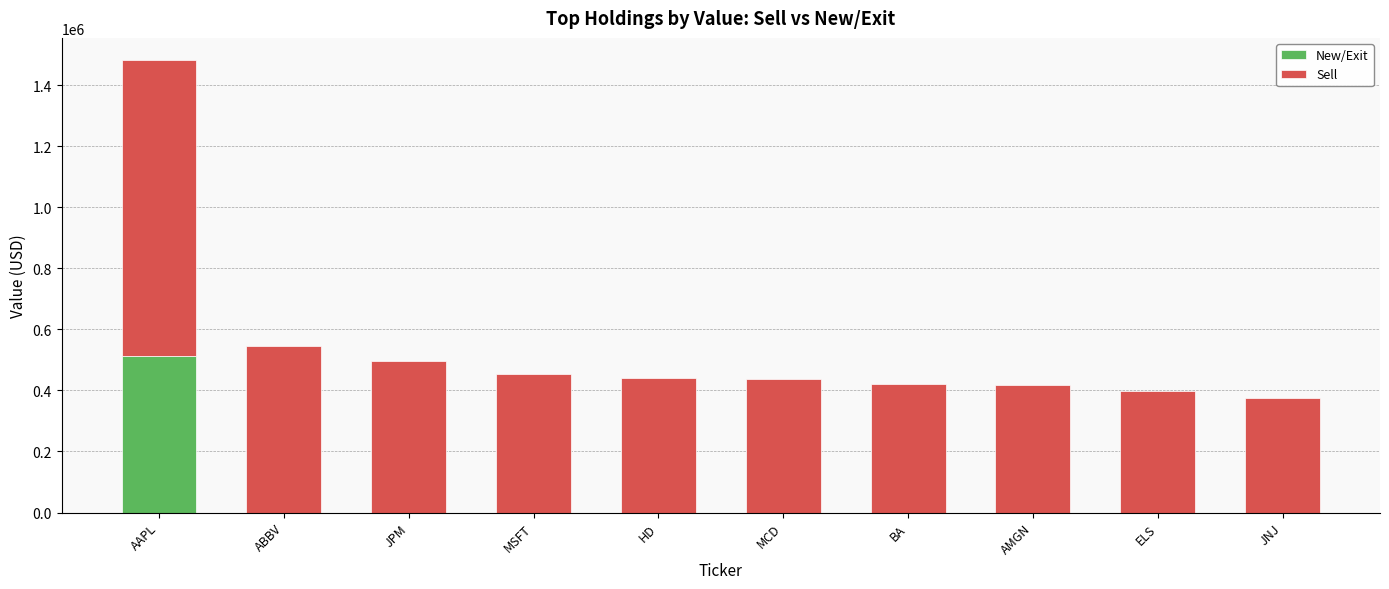

True or false: New/Exit has a value of 0 at BA.

True